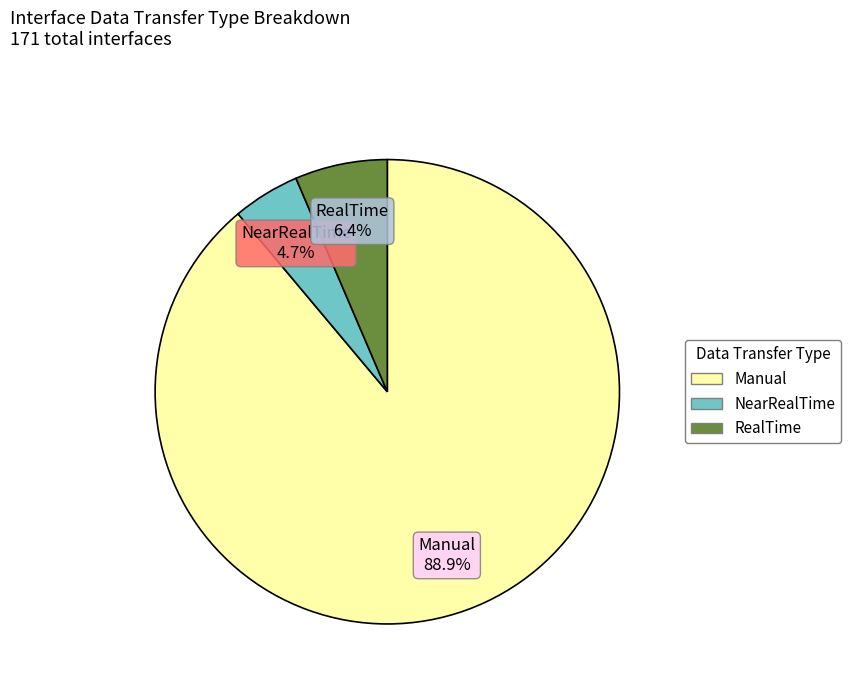

Which has a higher value, RealTime or Manual?

Manual